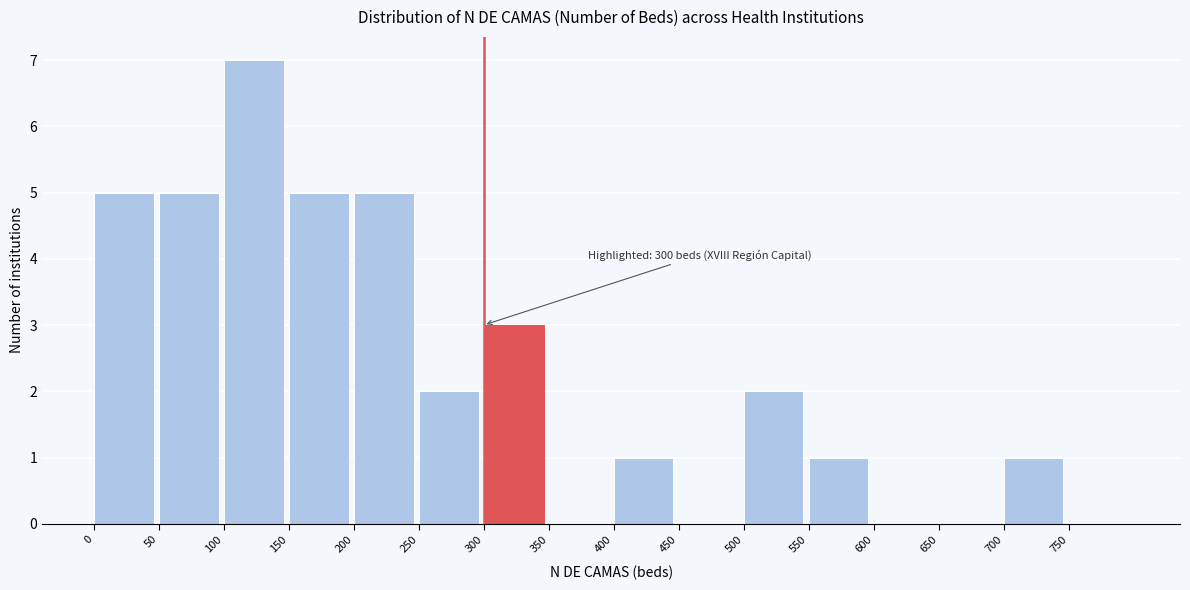

Which range on the x-axis has the tallest bar?

100 to 150